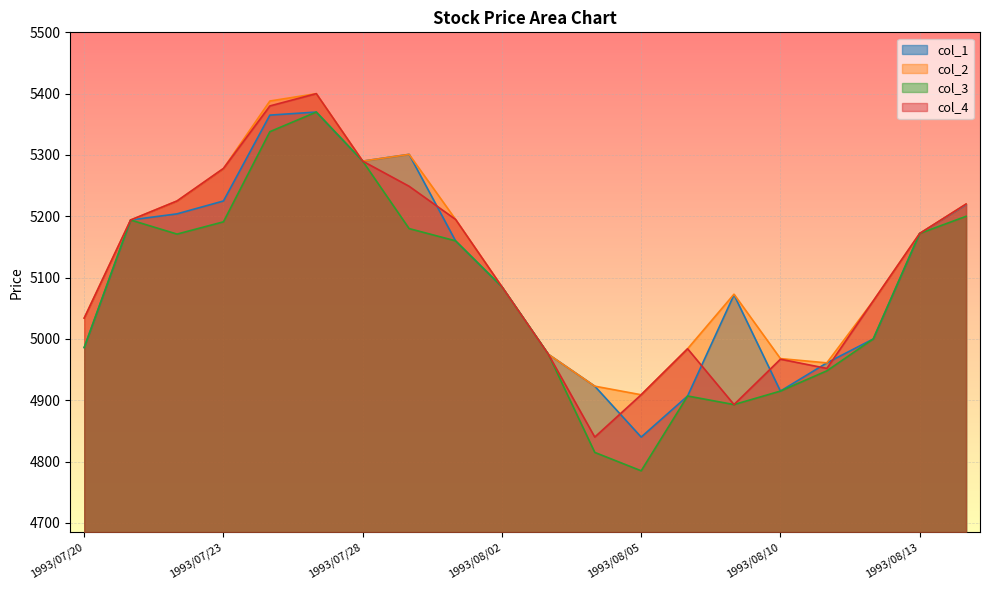

Which series changed the most between 1993/07/22 and 1993/07/29?

col_1